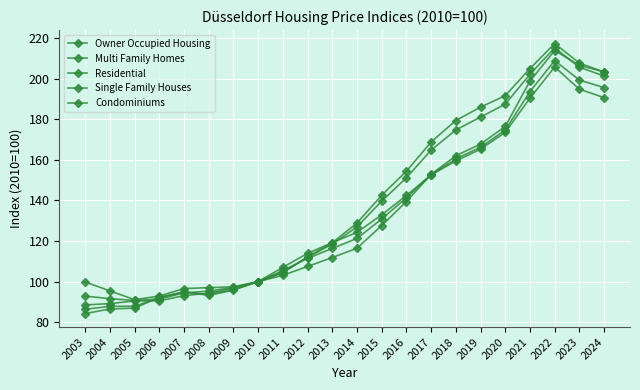

How many categories are shown in the chart?

22